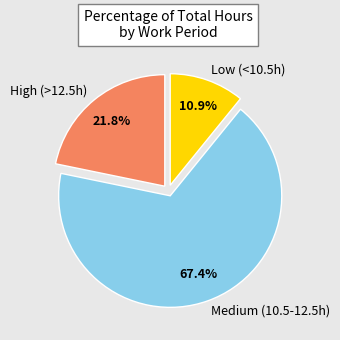

Rank the categories by value from lowest to highest.

Low (<10.5h), High (>12.5h), Medium (10.5-12.5h)